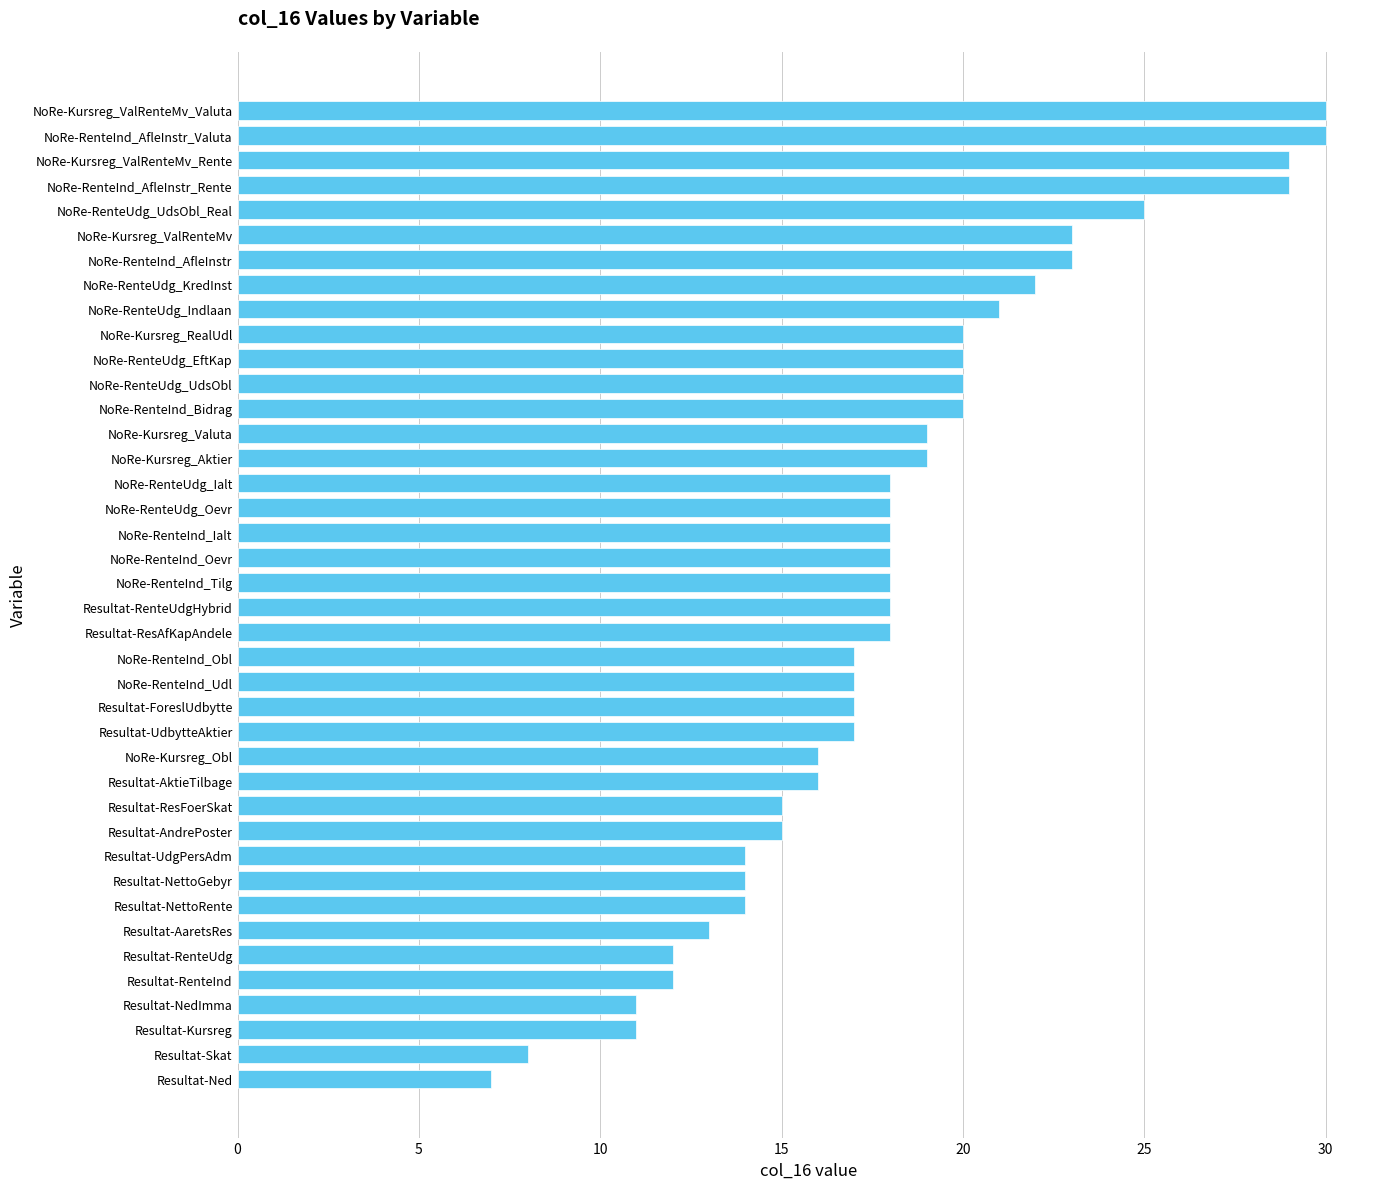

What is the minimum value shown in the chart?

7